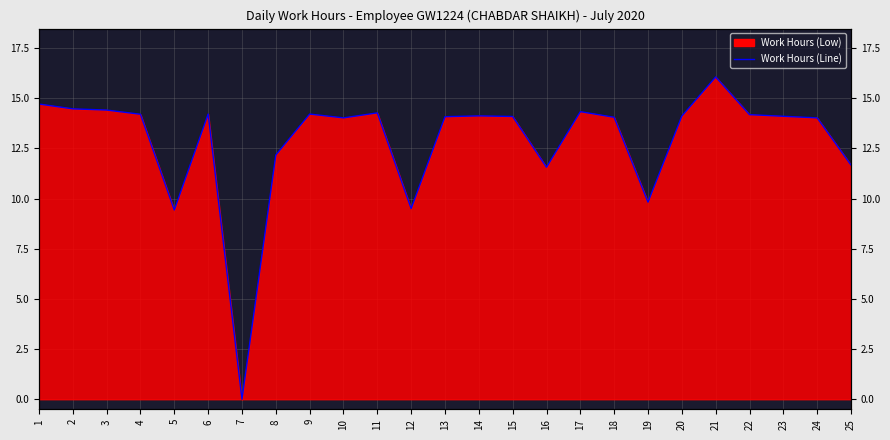

Reading right to left, extract all data points from this chart.

11.7	14.0	14.1	14.2	16.1	14.1	9.8	14.1	14.3	11.6	14.1	14.1	14.1	9.5	14.3	14.0	14.2	12.2	0.0	14.2	9.4	14.2	14.4	14.5	14.7